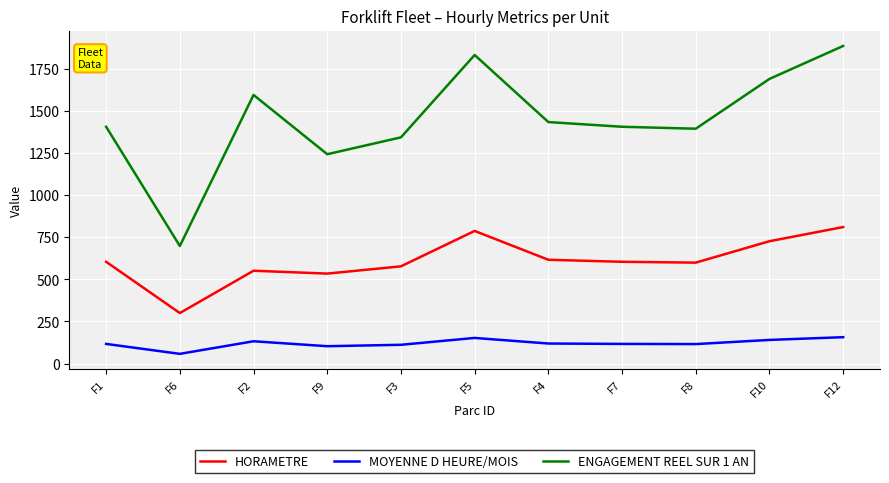

True or false: MOYENNE D HEURE/MOIS and HORAMETRE intersect in this chart.

False